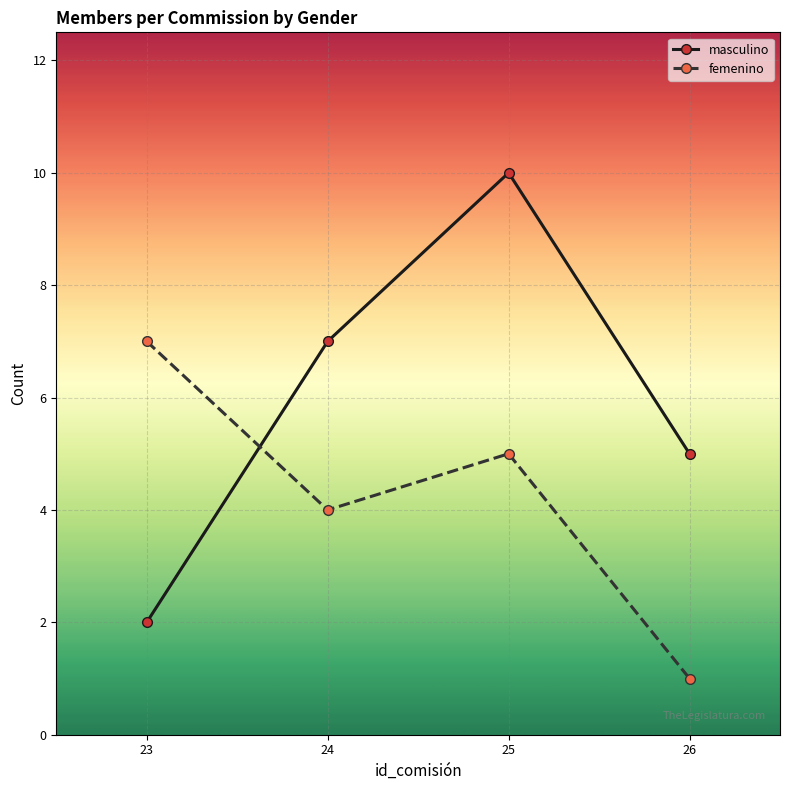

Count the number of categories in the chart.

4